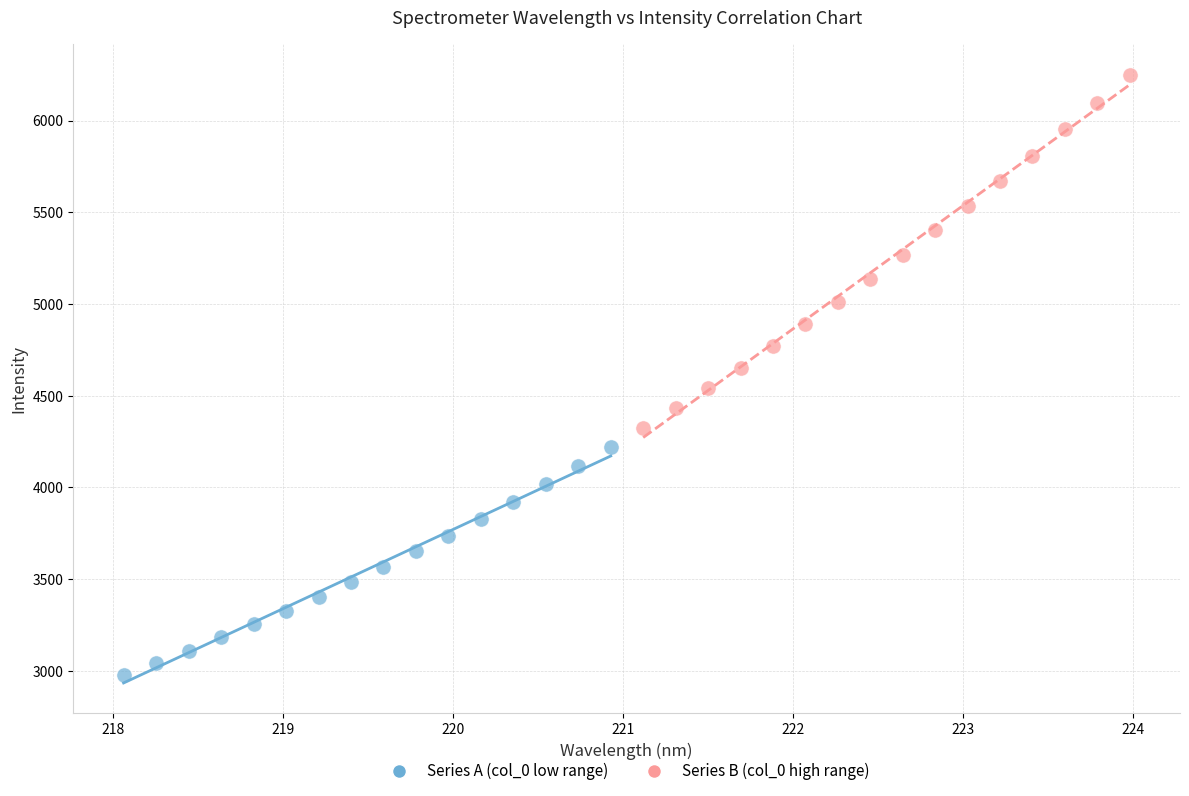

Which series contains the lowest Y value?

Series A (col_0 low range)